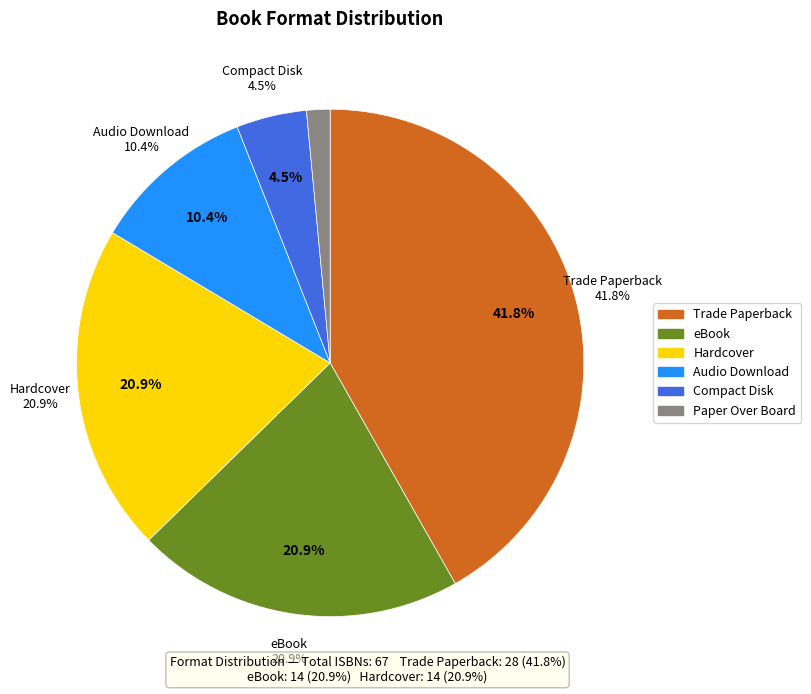

Is it true that Audio Download is 1% of the pie?

False